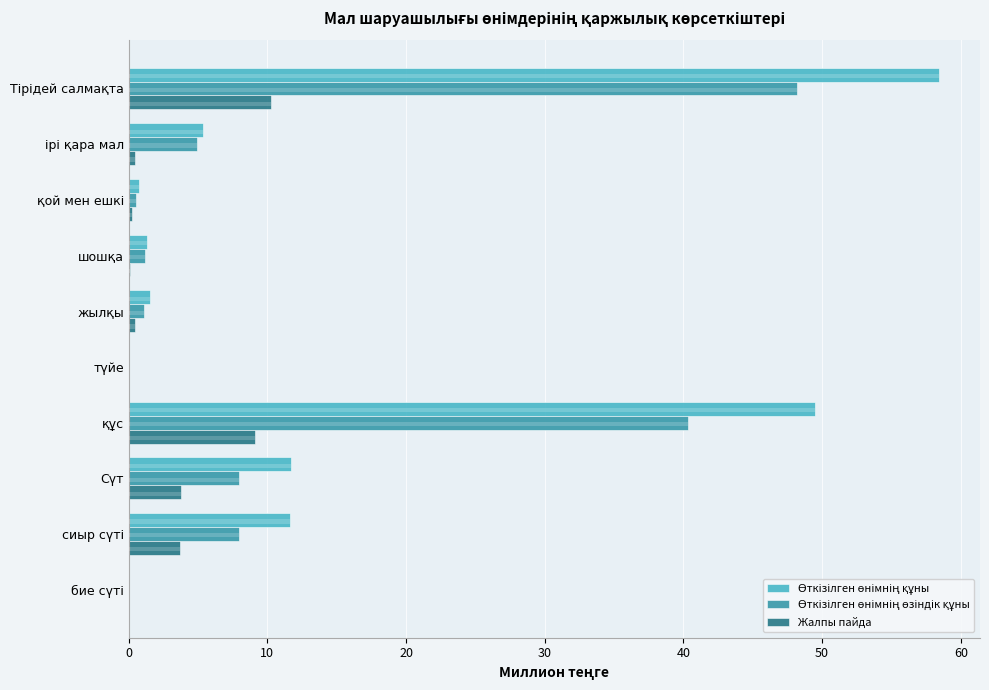

Which series has the largest total across all categories?

Өткізілген өнімнің құны